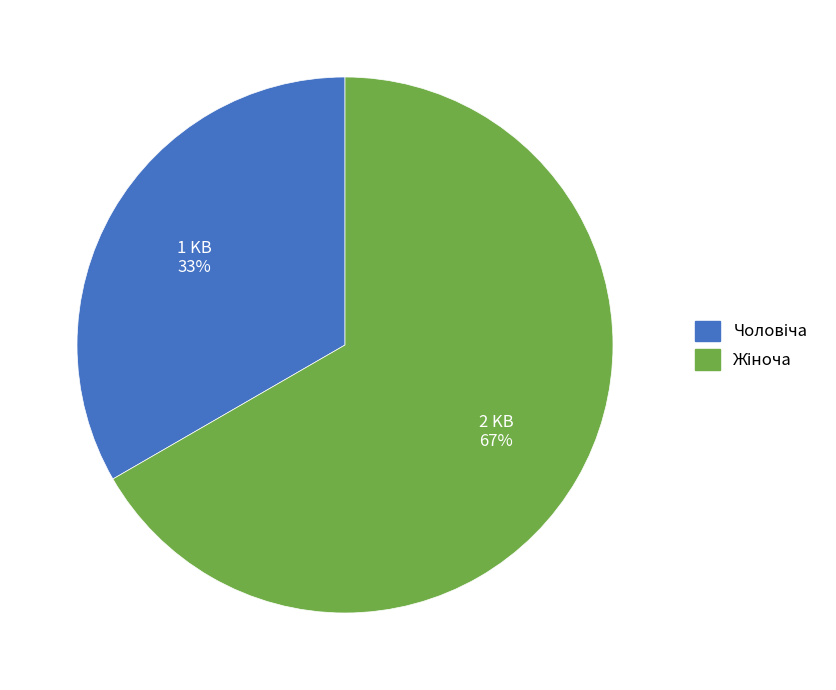

Does any single category account for the majority?

Yes